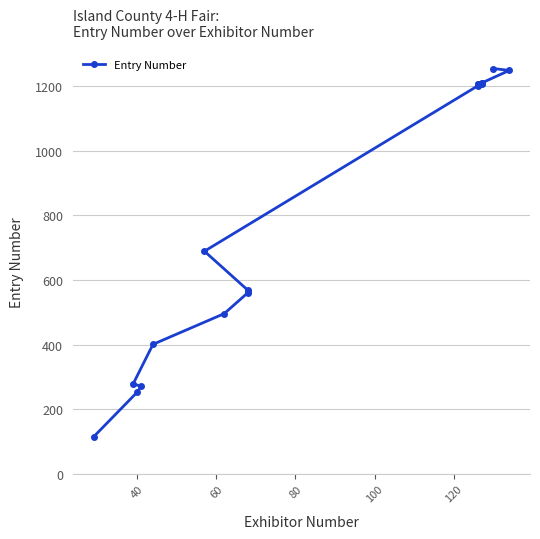

What is the label of the 19th point from the right?

40